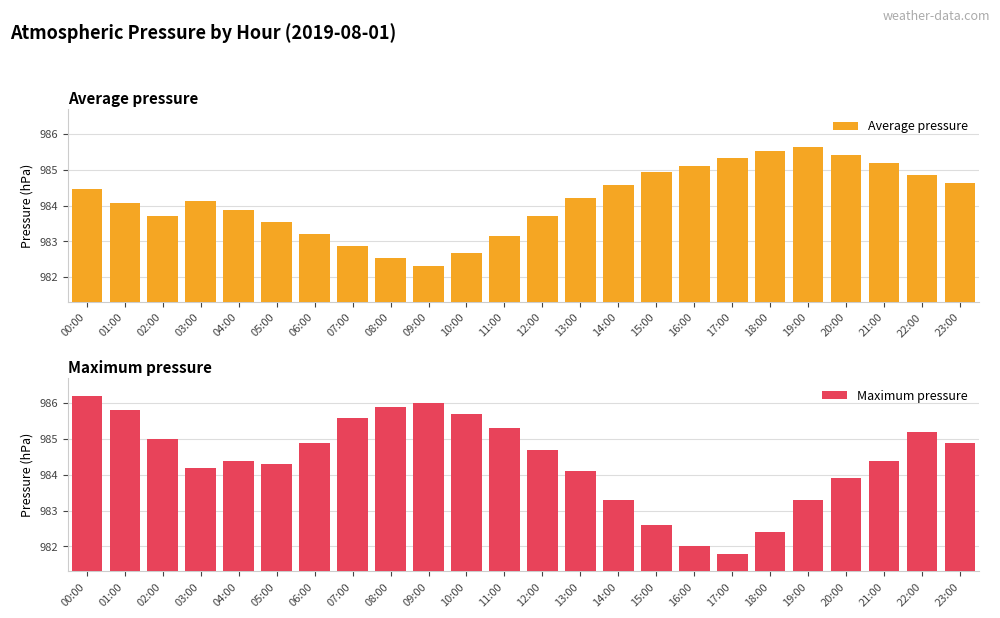

At 14:00, list the series in order from largest to smallest.

Average pressure, Maximum pressure